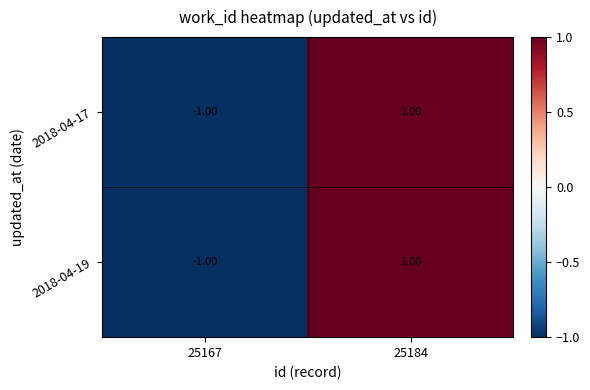

Rank the categories by 2018-04-19 value from lowest to highest.

25167, 25184